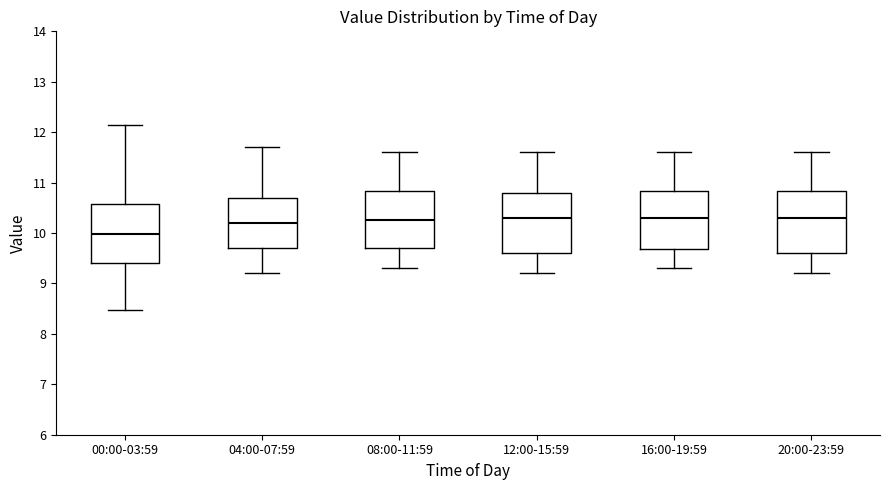

Which box has the lowest median line?

00:00-03:59